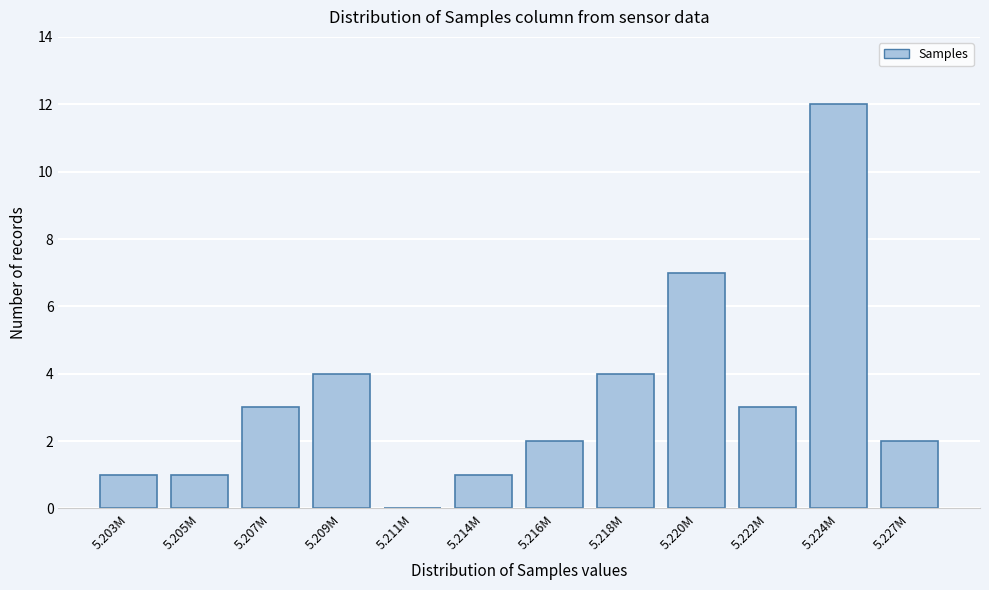

Reading left to right, extract all data points from this chart.

5.203M=1	5.205M=1	5.207M=3	5.209M=4	5.211M=0	5.214M=1	5.216M=2	5.218M=4	5.220M=7	5.222M=3	5.224M=12	5.227M=2